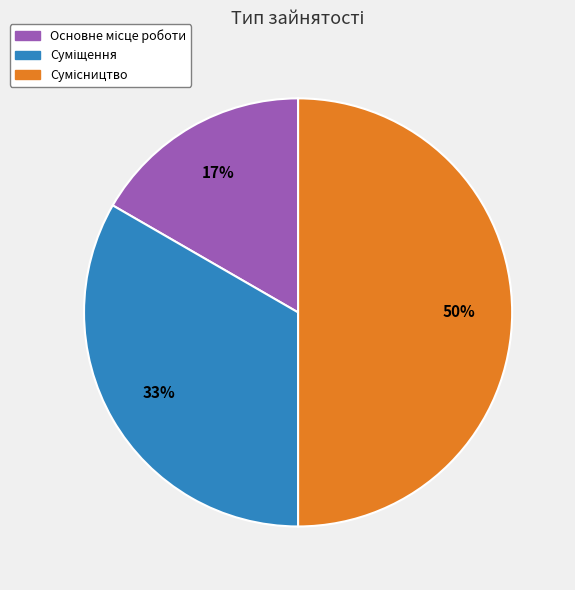

How many slices are in this pie chart?

3